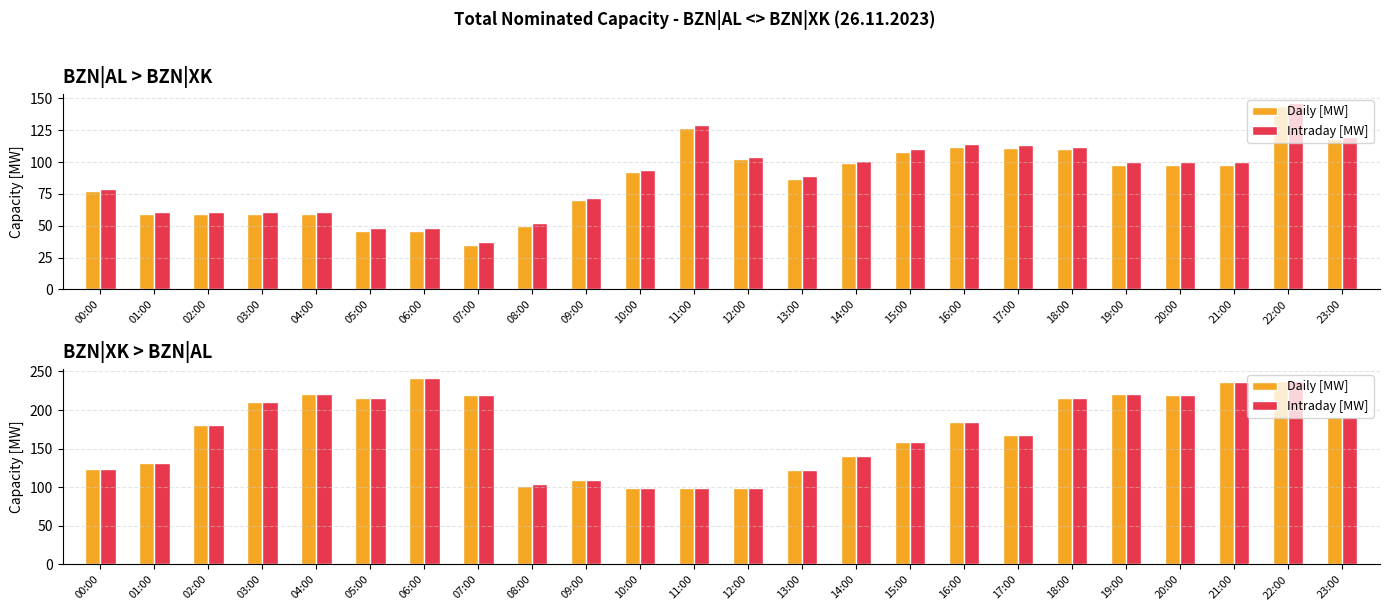

Count the number of data series in this chart.

2